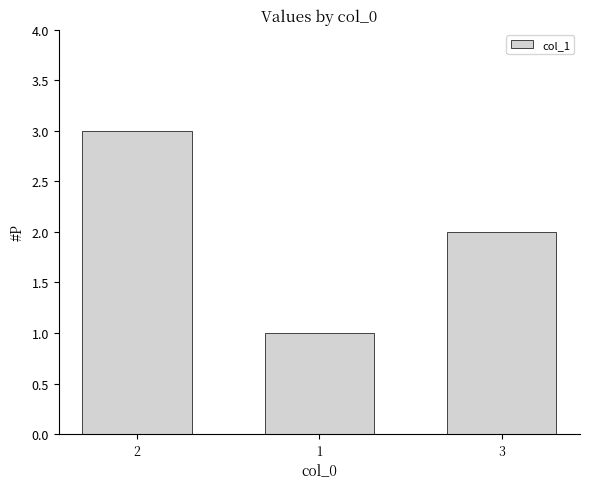

Read the value at 2.

3